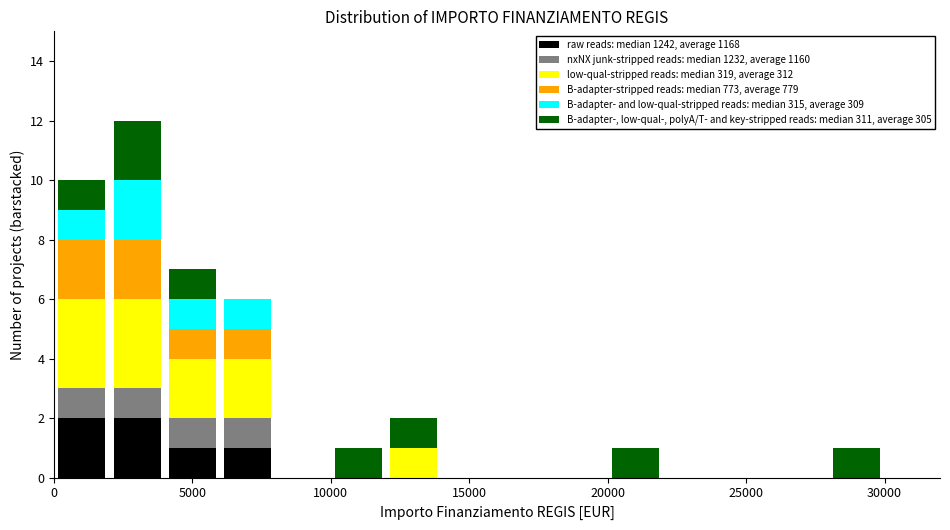

Reading left to right, list every stacked bar in this chart as the range it spans on the x-axis followed by its total height. The values are not printed on the chart, so give them approximately, as read against the axis.

0 to 2000: 10
2000 to 4000: 12
4000 to 6000: 7
6000 to 8000: 6
8000 to 10000: 0
10000 to 12000: 1
12000 to 14000: 2
14000 to 16000: 0
16000 to 18000: 0
18000 to 20000: 0
20000 to 22000: 1
22000 to 24000: 0
24000 to 26000: 0
26000 to 28000: 0
28000 to 30000: 1
30000 to 32000: 0